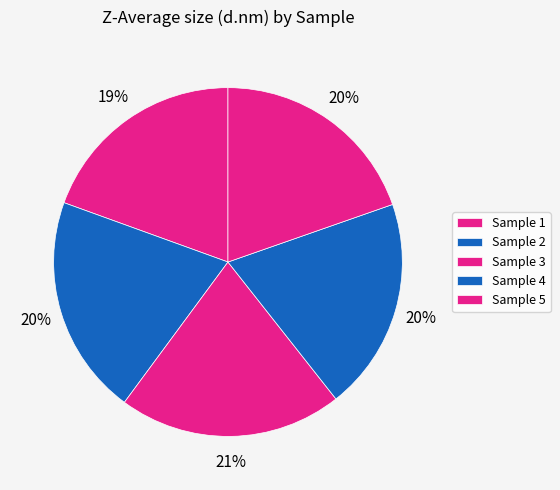

How many segments does this pie chart have?

5